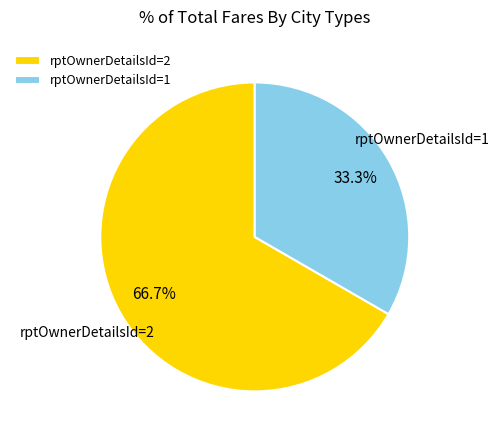

Between rptOwnerDetailsId=1 and rptOwnerDetailsId=2, which is larger?

rptOwnerDetailsId=2